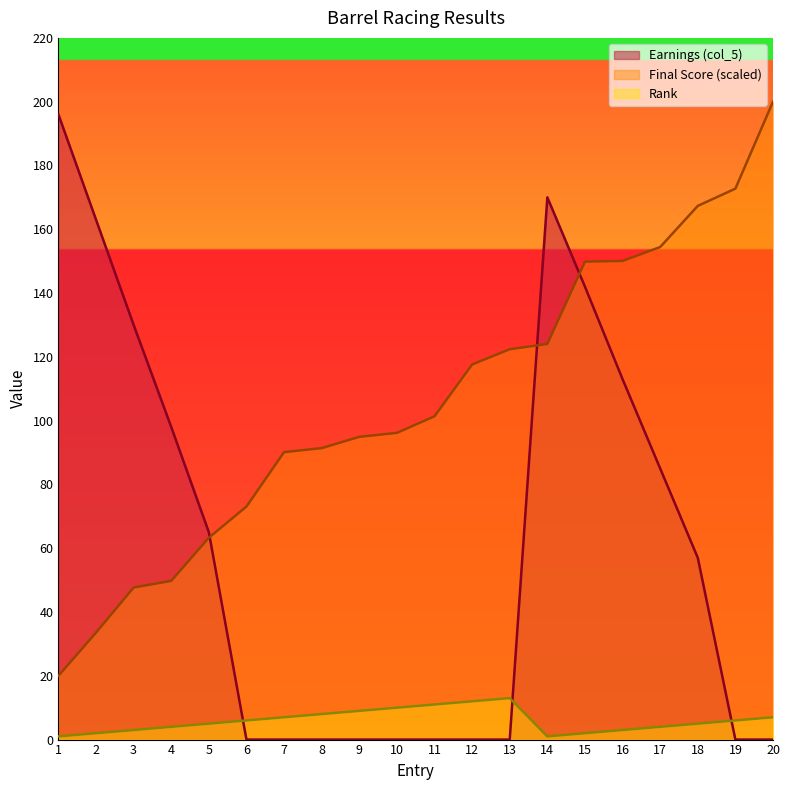

Does the chart display data point markers on the line(s)?

No